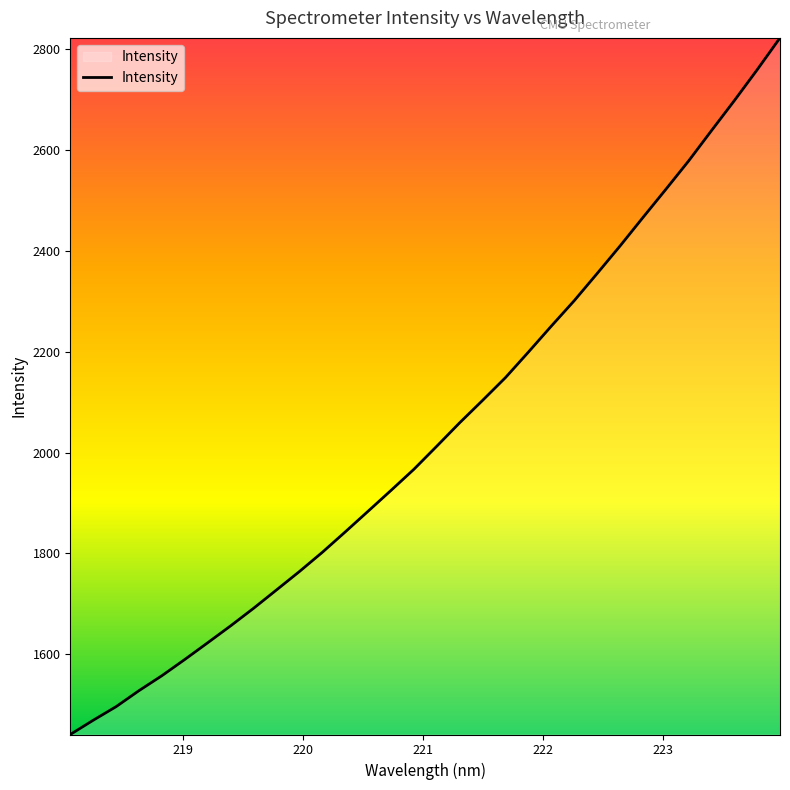

What is the smallest value displayed?

1441.0